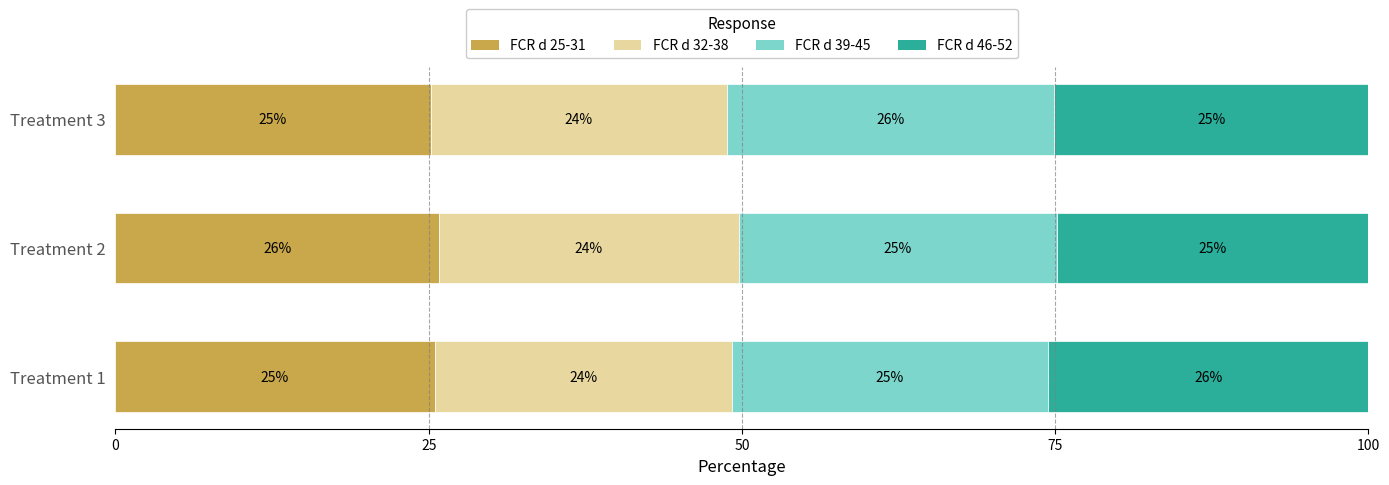

Which category has the highest value in the FCR d 25-31 series?

Treatment 2